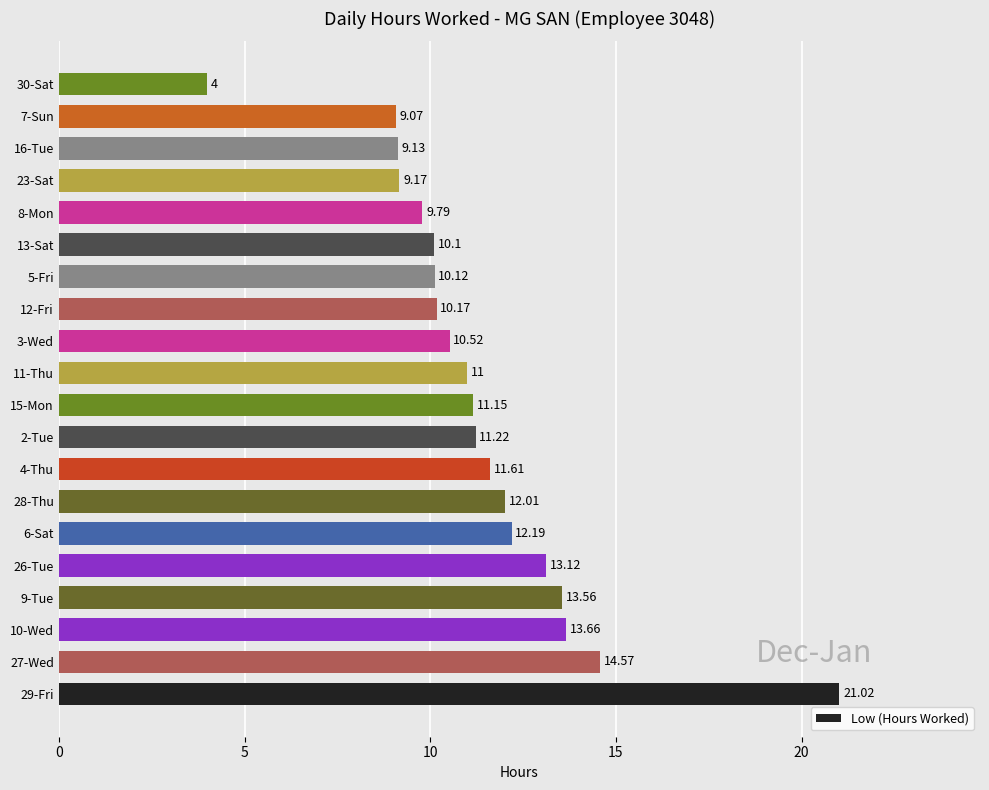

What is the difference between the maximum and minimum values?

17.0